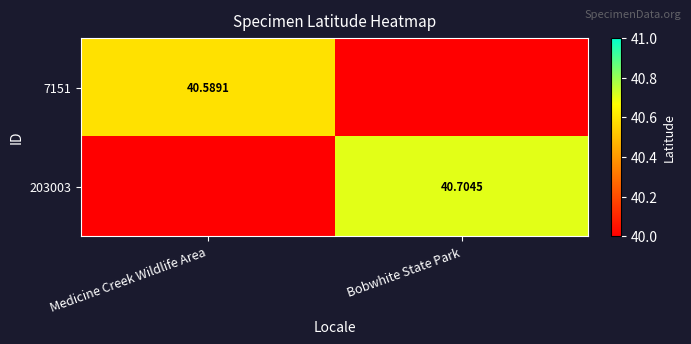

Is the value of 7151 at Medicine Creek Wildlife Area greater than the value of 203003 at Bobwhite State Park?

No